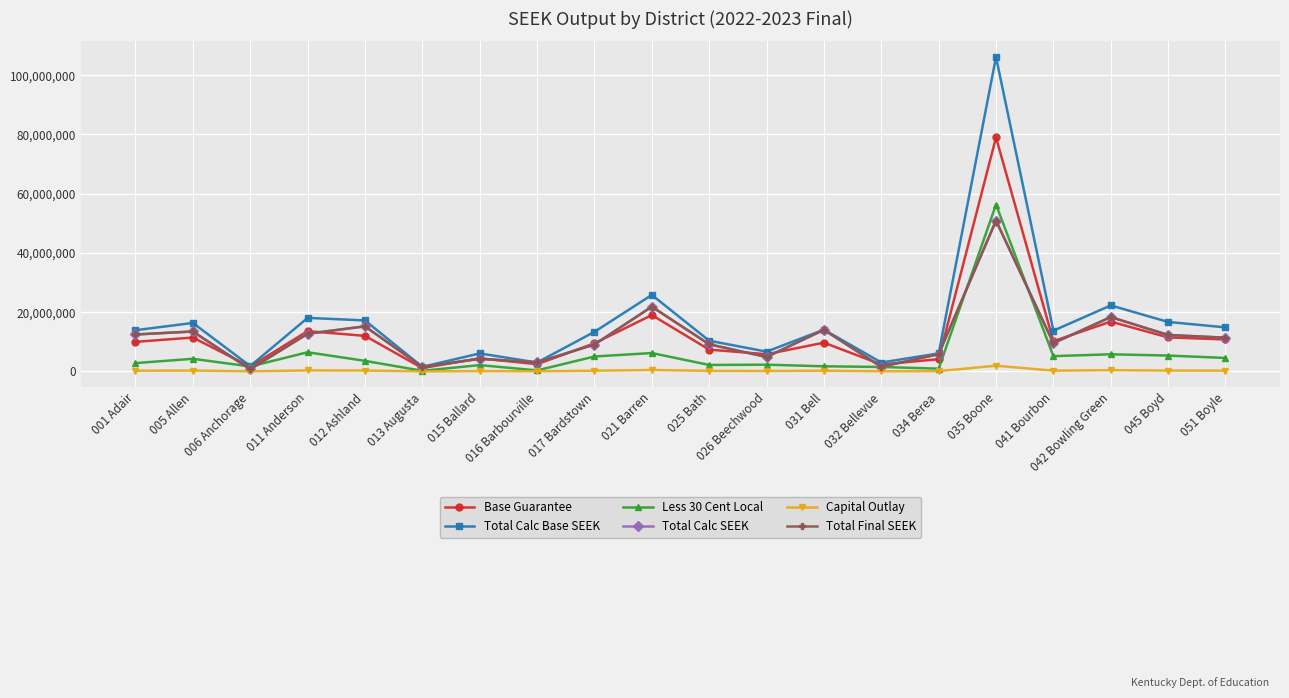

What value does the Base Guarantee series have at 021 Barren, to the nearest 10?

19022480